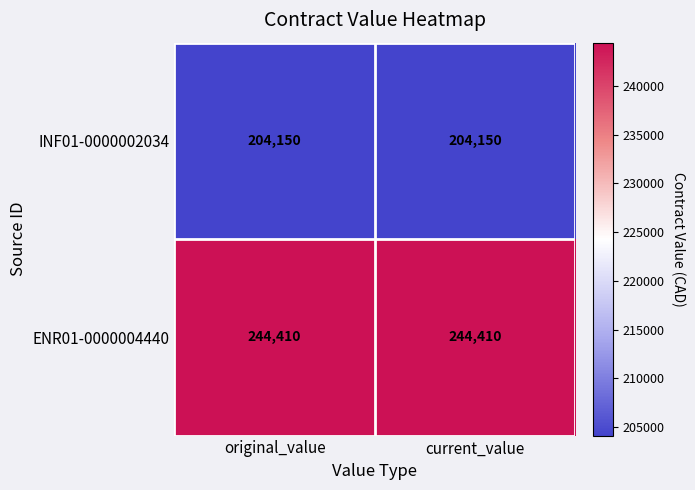

What is the maximum value shown in the chart?

244410